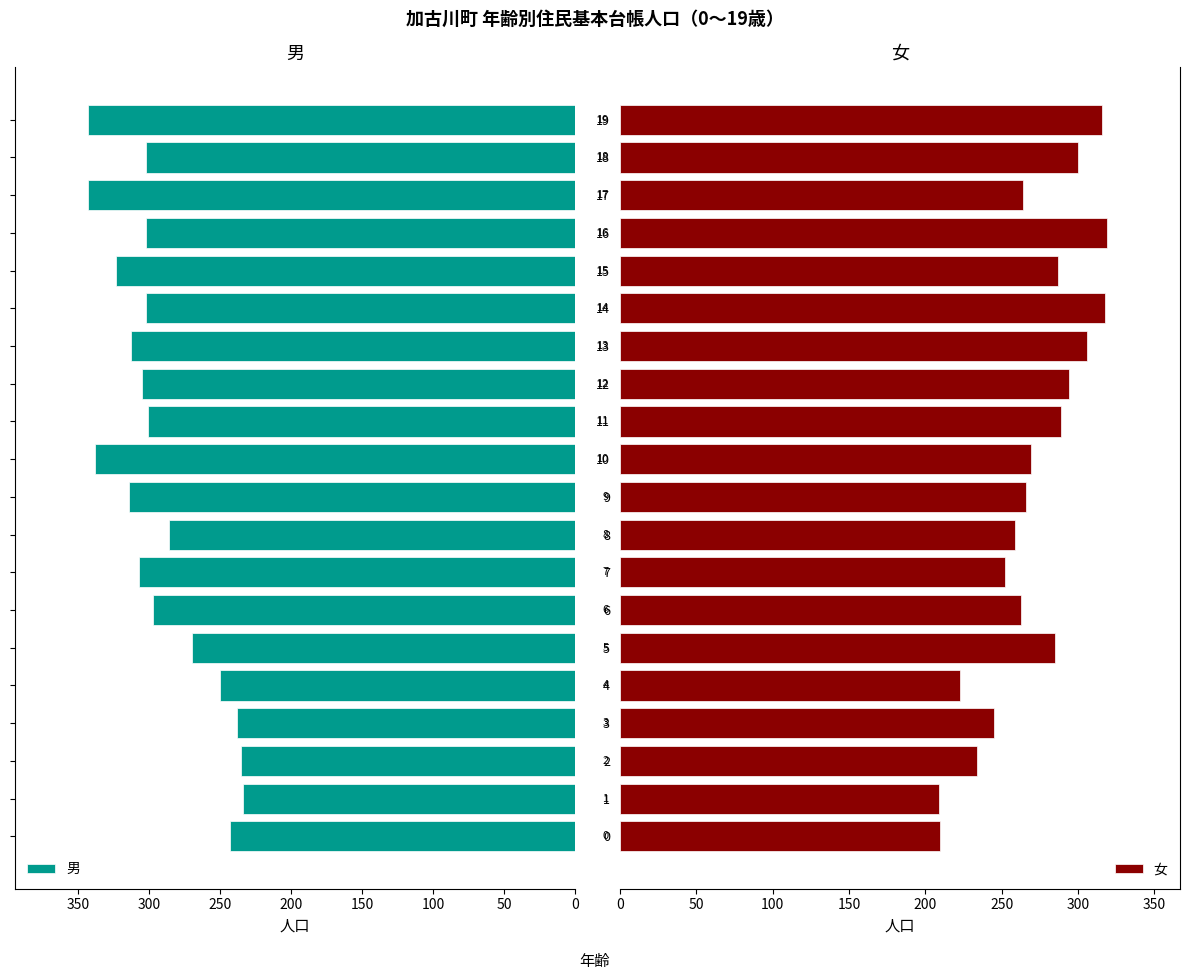

Rank the series at 10 from highest to lowest value.

男, 女